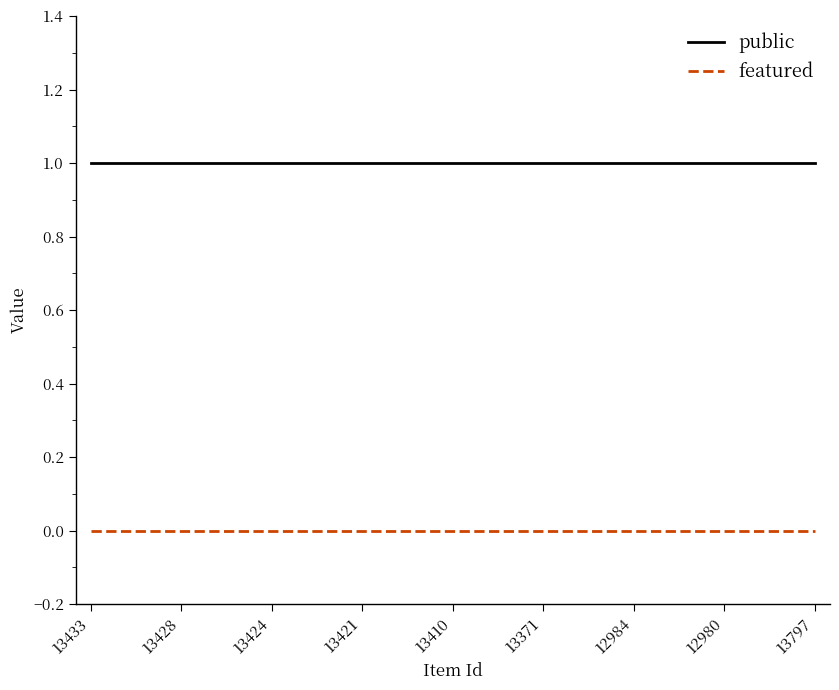

True or false: public and featured intersect in this chart.

False